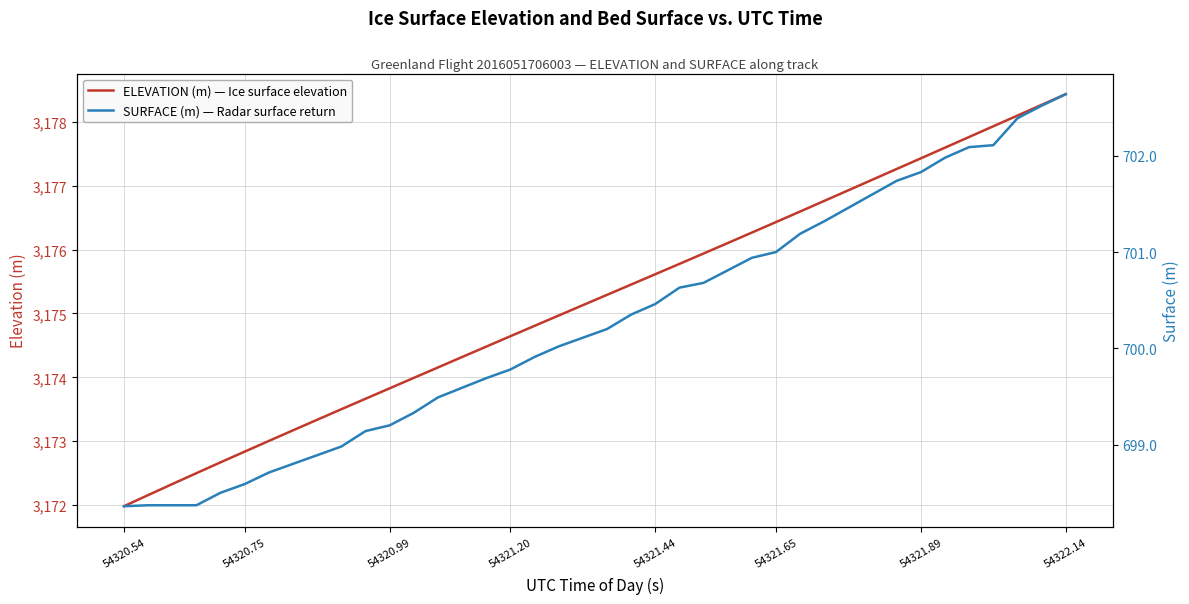

Reading left to right, extract all data points from this chart.

ELEVATION (m) — Ice surface elevation: 3172.0	3172.2	3172.3	3172.5	3172.7	3172.8	3173.0	3173.2	3173.3	3173.5	3173.7	3173.8	3174.0	3174.2	3174.3	3174.5	3174.6	3174.8	3175.0	3175.1	3175.3	3175.5	3175.6	3175.8	3175.9	3176.1	3176.3	3176.4	3176.6	3176.8	3176.9	3177.1	3177.3	3177.4	3177.6	3177.8	3177.9	3178.1	3178.3	3178.4
SURFACE (m) — Radar surface return: 698.4	698.4	698.4	698.4	698.5	698.6	698.7	698.8	698.9	699.0	699.1	699.2	699.3	699.5	699.6	699.7	699.8	699.9	700.0	700.1	700.2	700.4	700.5	700.6	700.7	700.8	700.9	701.0	701.2	701.3	701.5	701.6	701.7	701.8	702.0	702.1	702.1	702.4	702.5	702.6